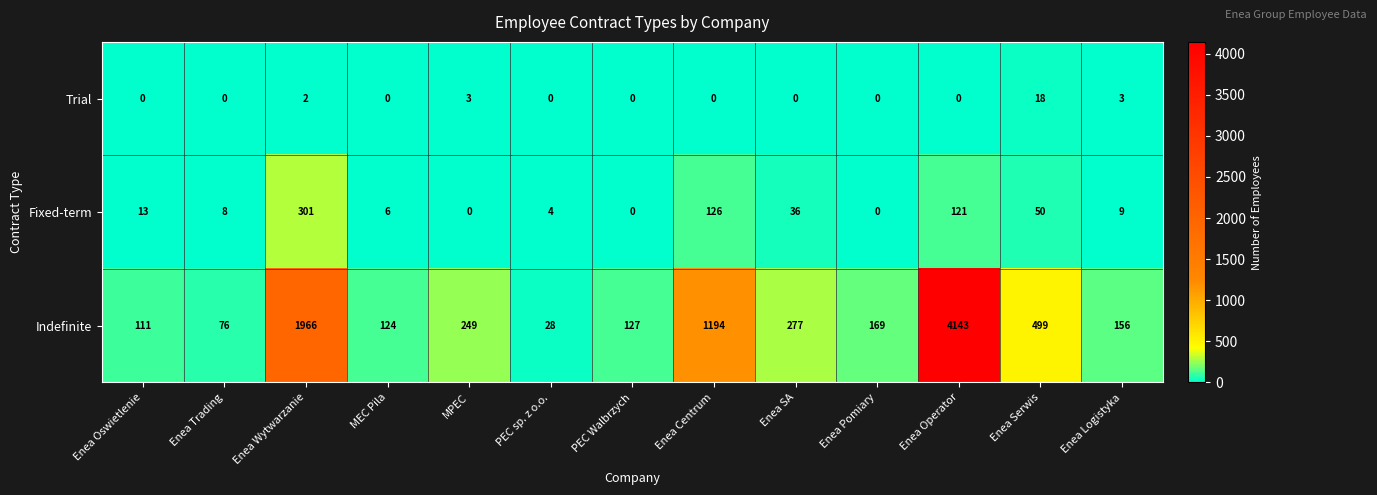

How many data points does each series have?

13